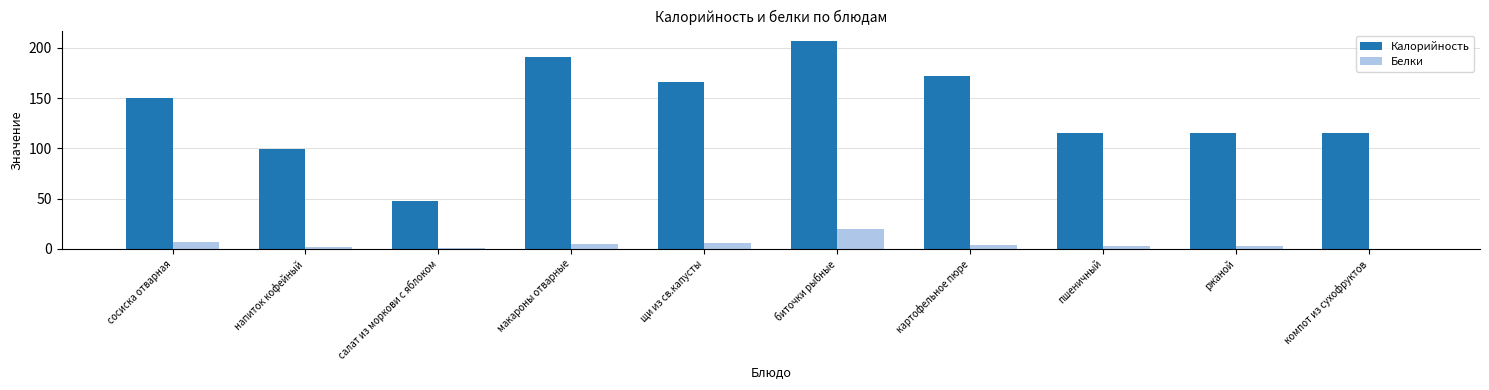

What is the sum of the Калорийность values at салат из моркови с яблоком and сосиска отварная?

197.6